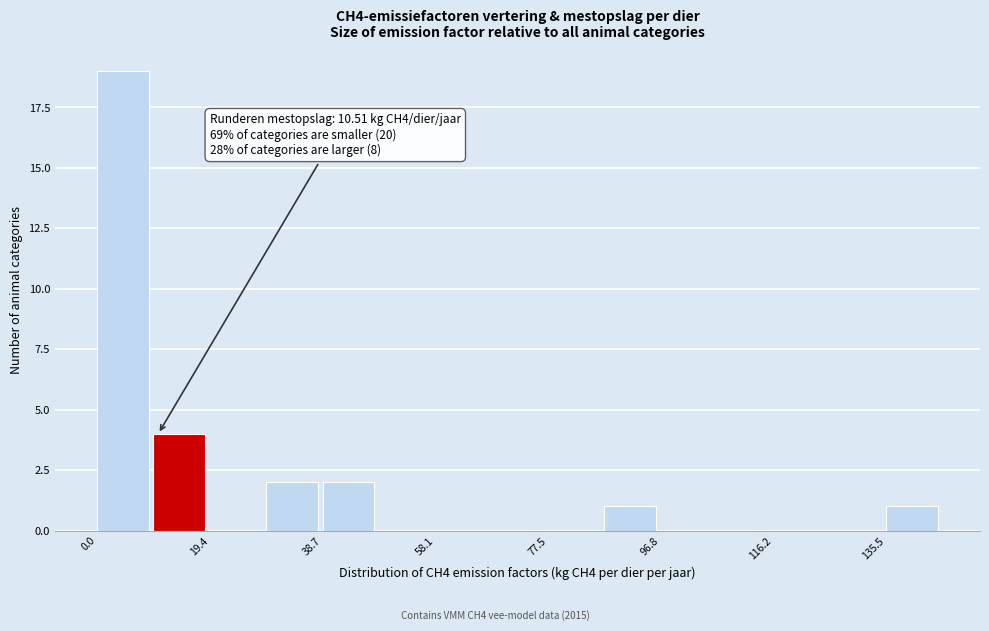

Over which range of the x-axis is the bar tallest?

0 to 10